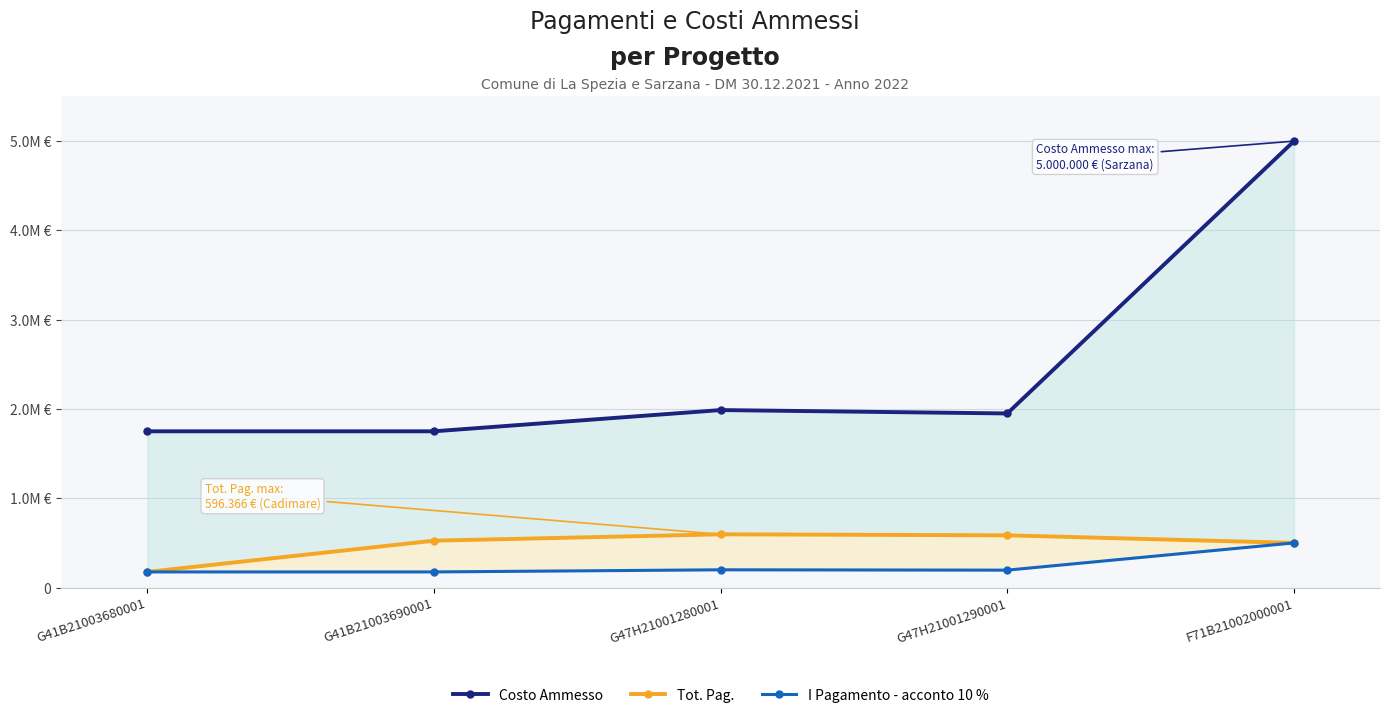

What is the label of the 3rd point from the left?

G47H21001280001